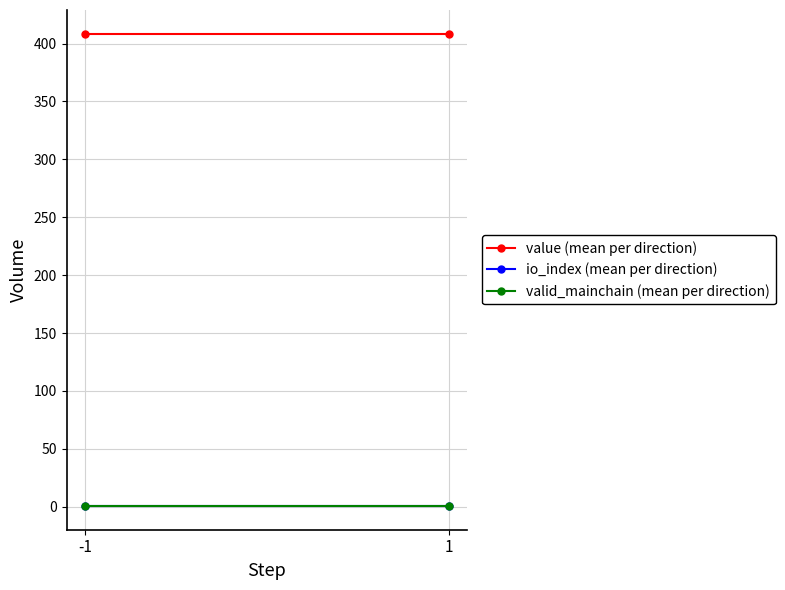

What is the value of the io_index (mean per direction) point at the 2nd from the left?

0.5